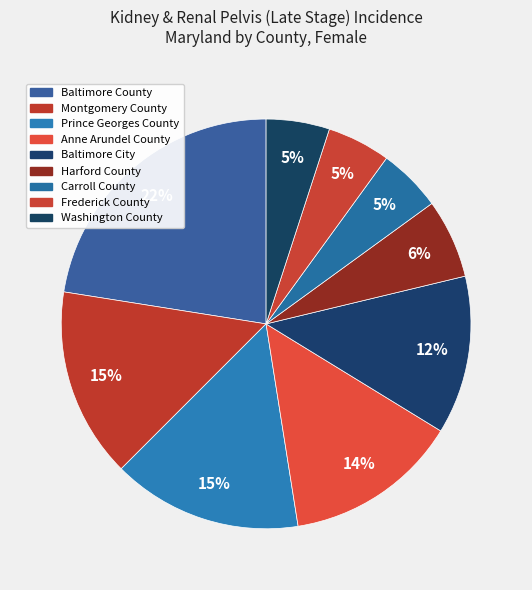

What percentage is NOT represented by Baltimore County?

77.5%